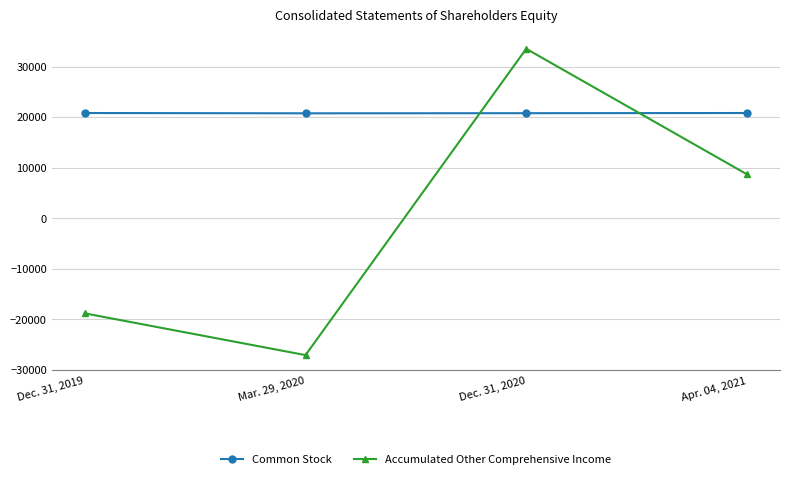

True or false: Accumulated Other Comprehensive Income and Common Stock cross at least once.

True